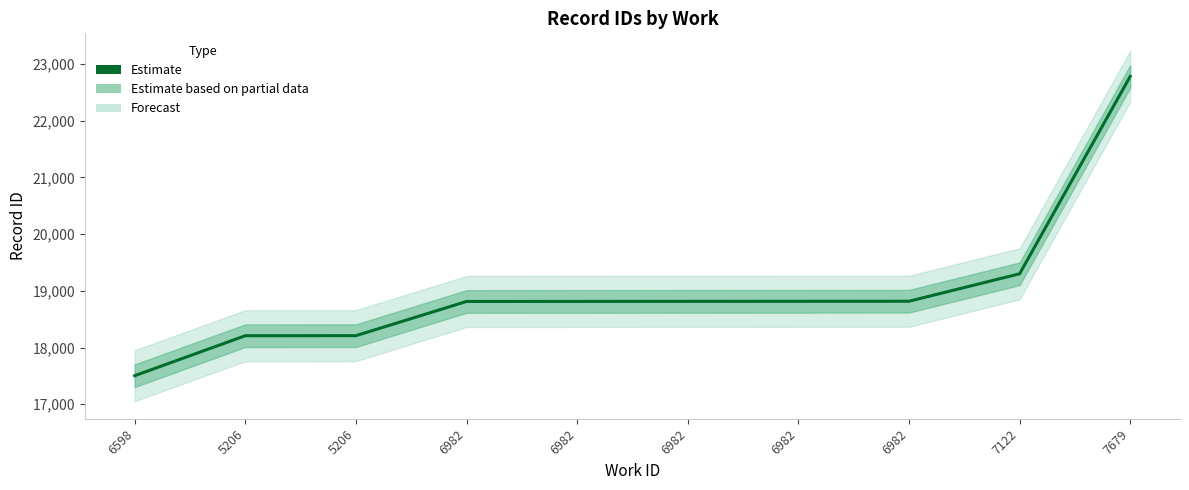

Where does the data first go above 18815?

6982